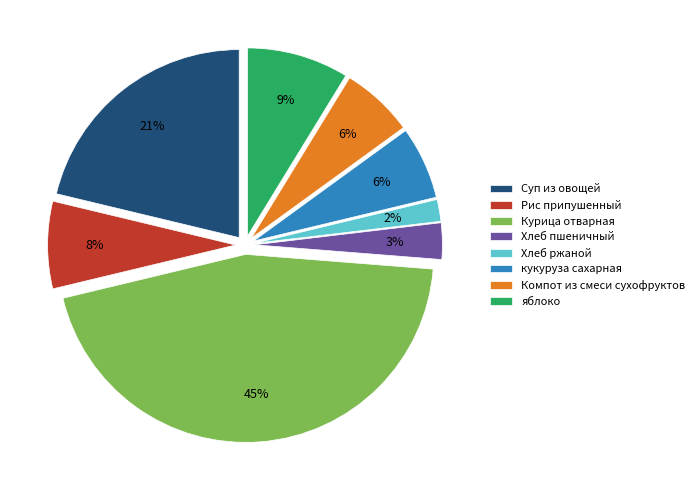

Does Хлеб ржаной account for over 50% of the chart?

No